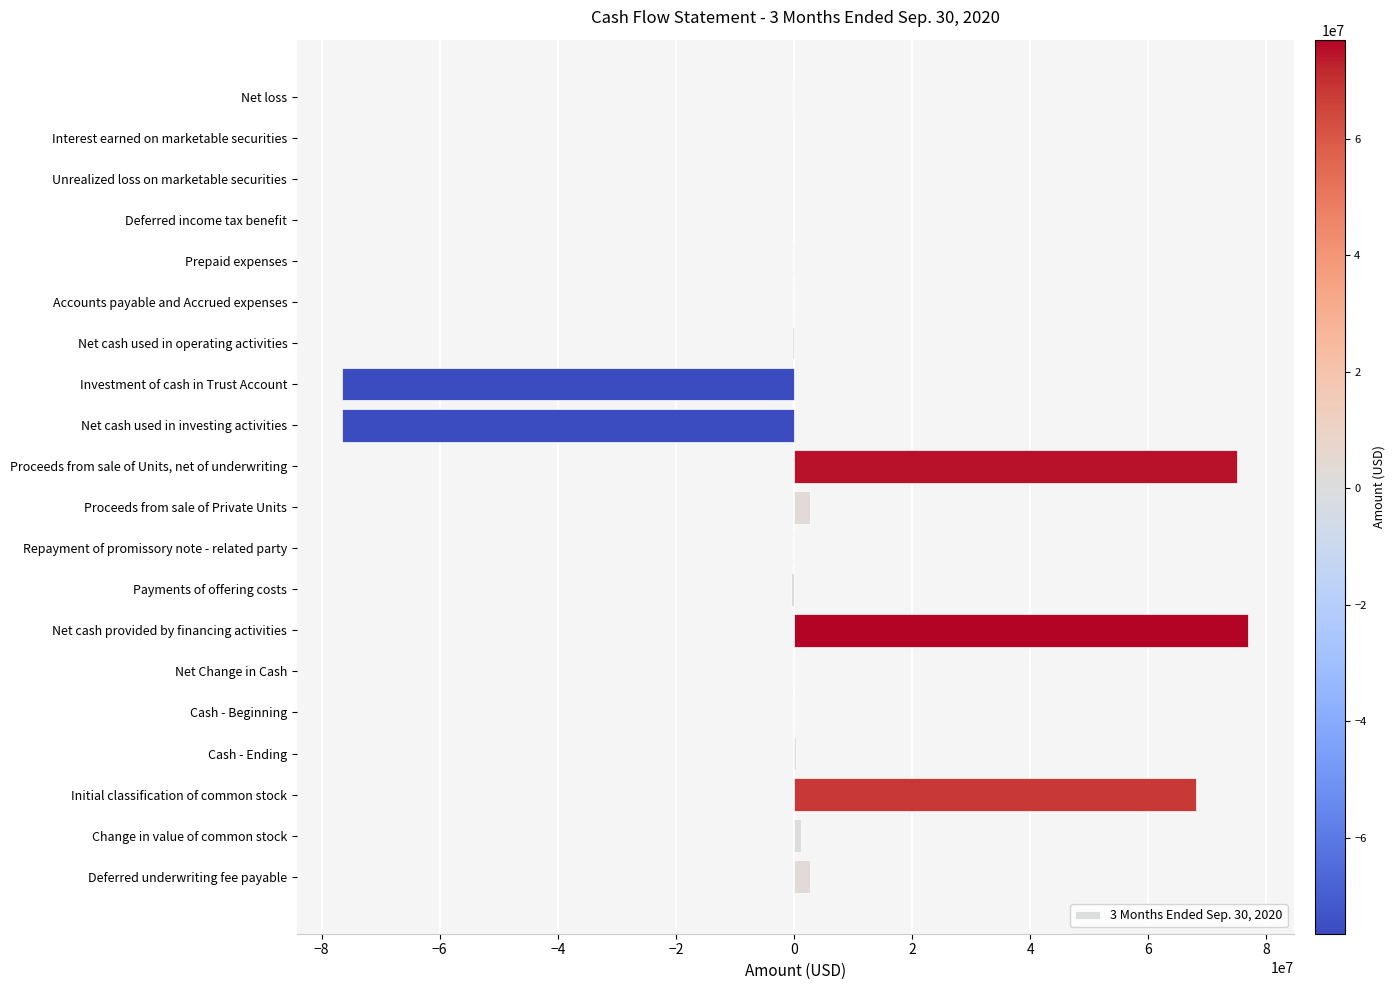

What is the maximum value shown in the chart?

76984187